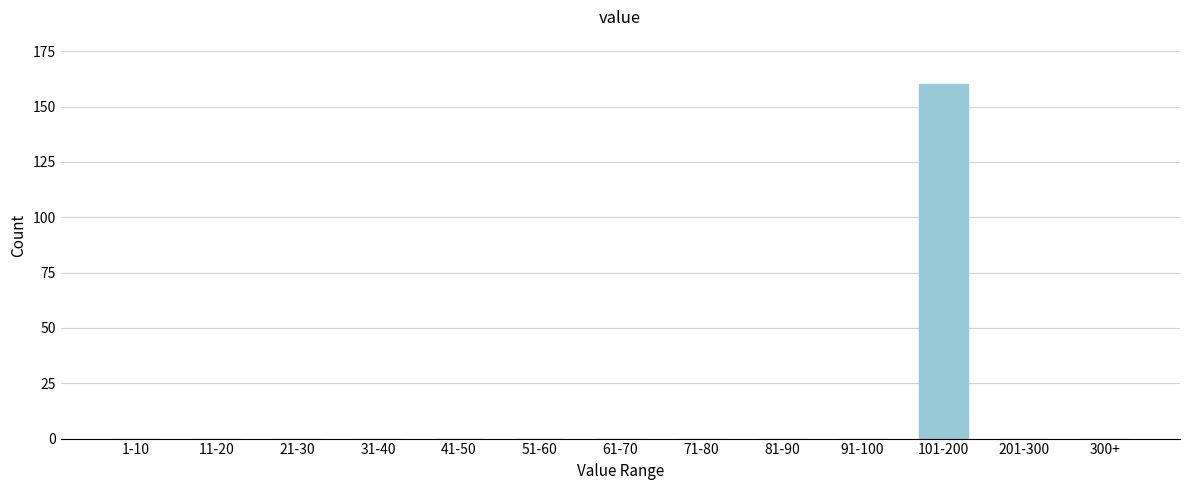

Reading left to right, transcribe all the data shown in this chart.

1-10=0	11-20=0	21-30=0	31-40=0	41-50=0	51-60=0	61-70=0	71-80=0	81-90=0	91-100=0	101-200=160	201-300=0	300+=0